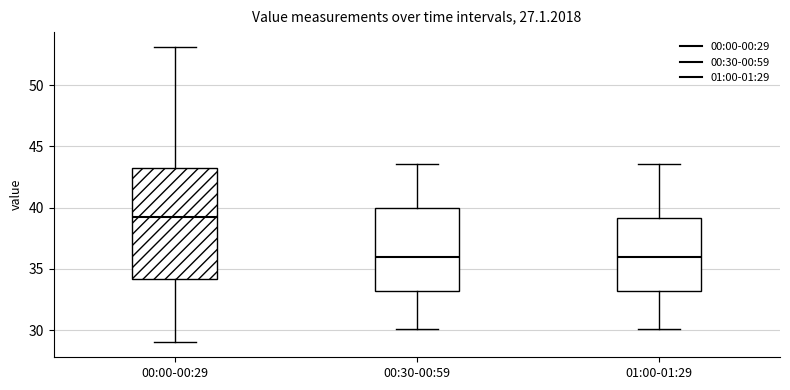

Where does the lower whisker of the box for 01:00-01:29 end on the y-axis? The values are not printed on the chart, so give them approximately, as read against the axis.

30.0